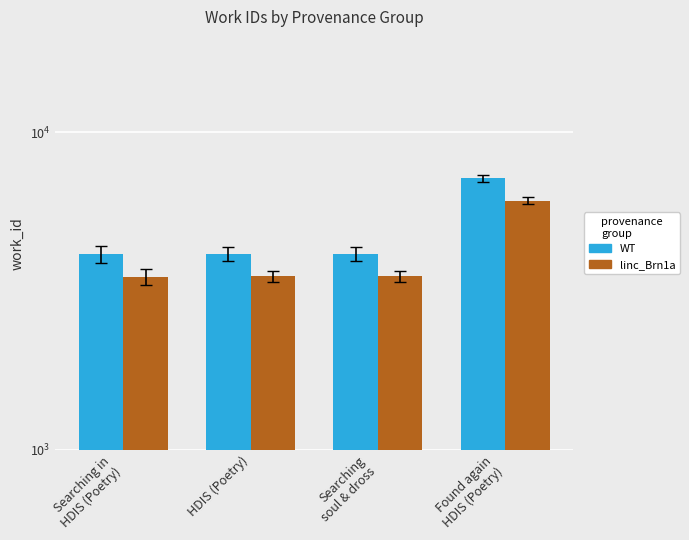

Between HDIS (Poetry) and Searching in
HDIS (Poetry), which is larger?

HDIS (Poetry)